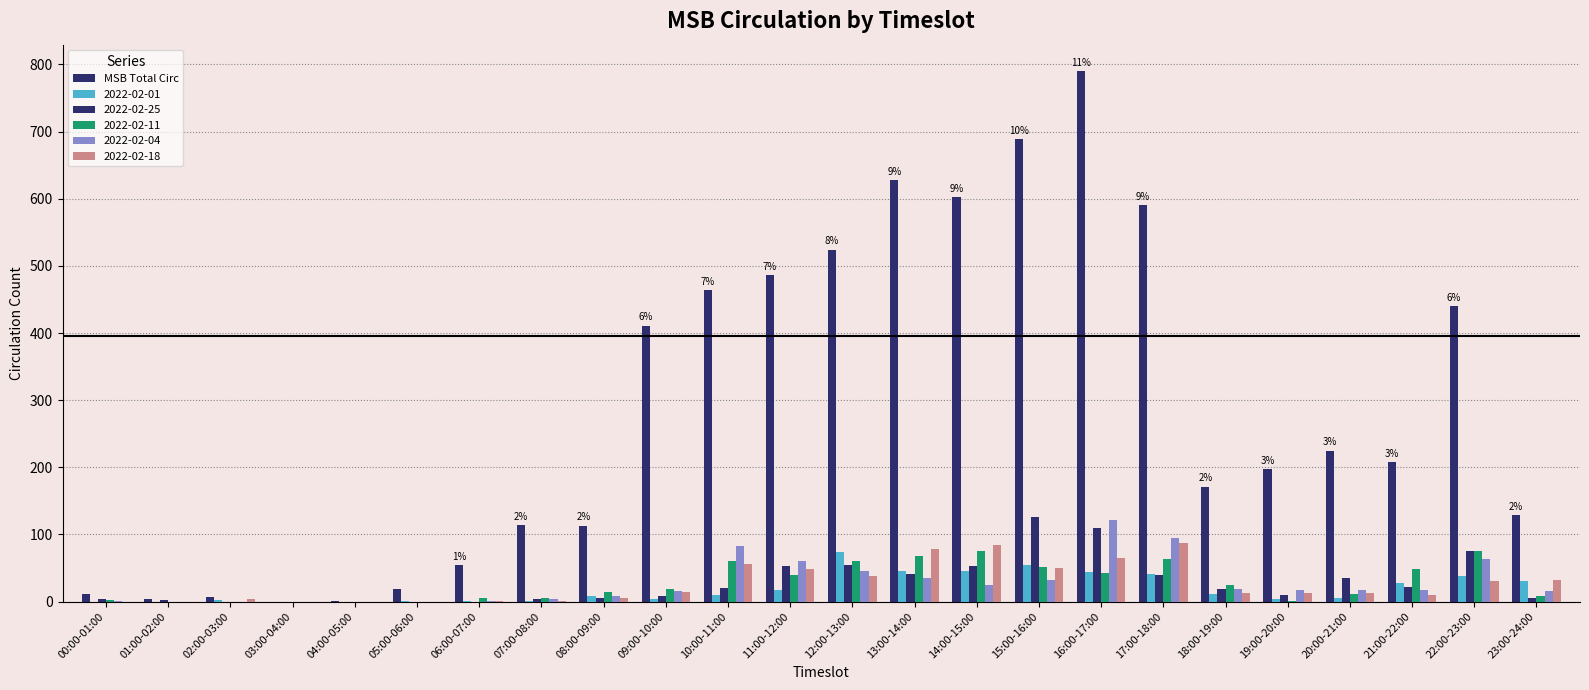

How many series are shown in this chart?

6